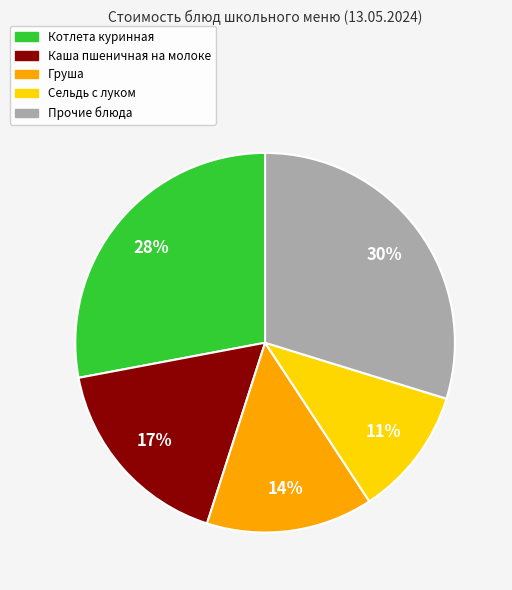

How many slices are in this pie chart?

5